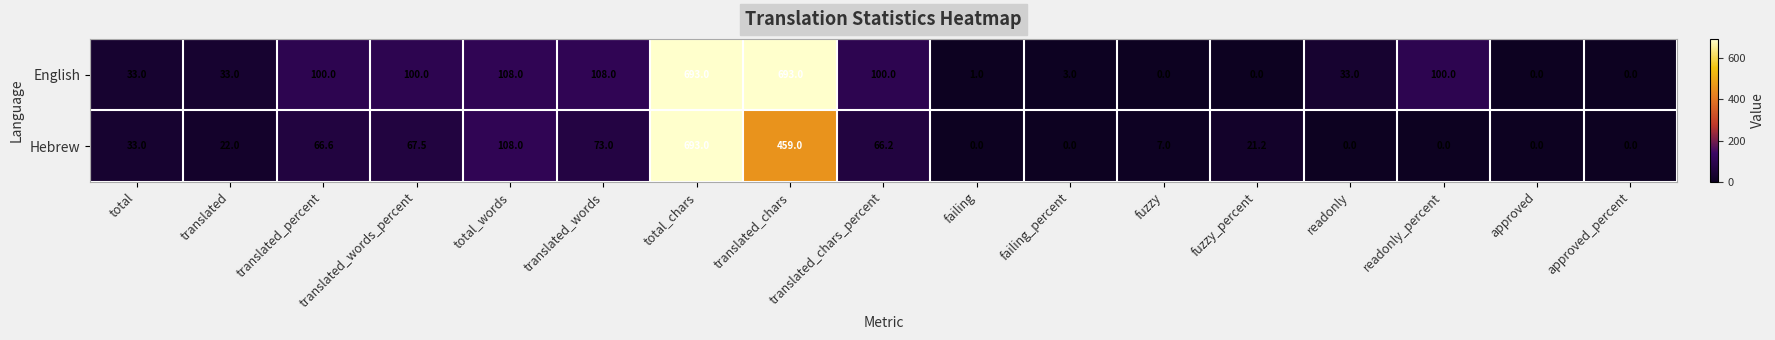

At which label does Hebrew first exceed 22?

total